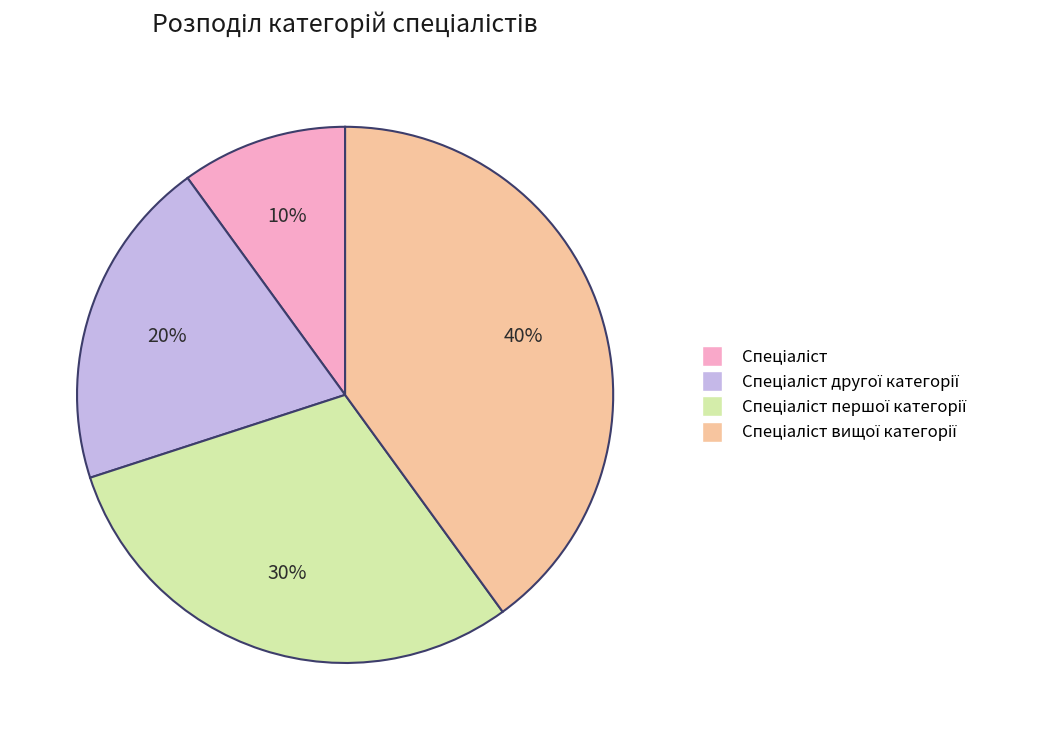

Is there a majority slice in this chart?

No